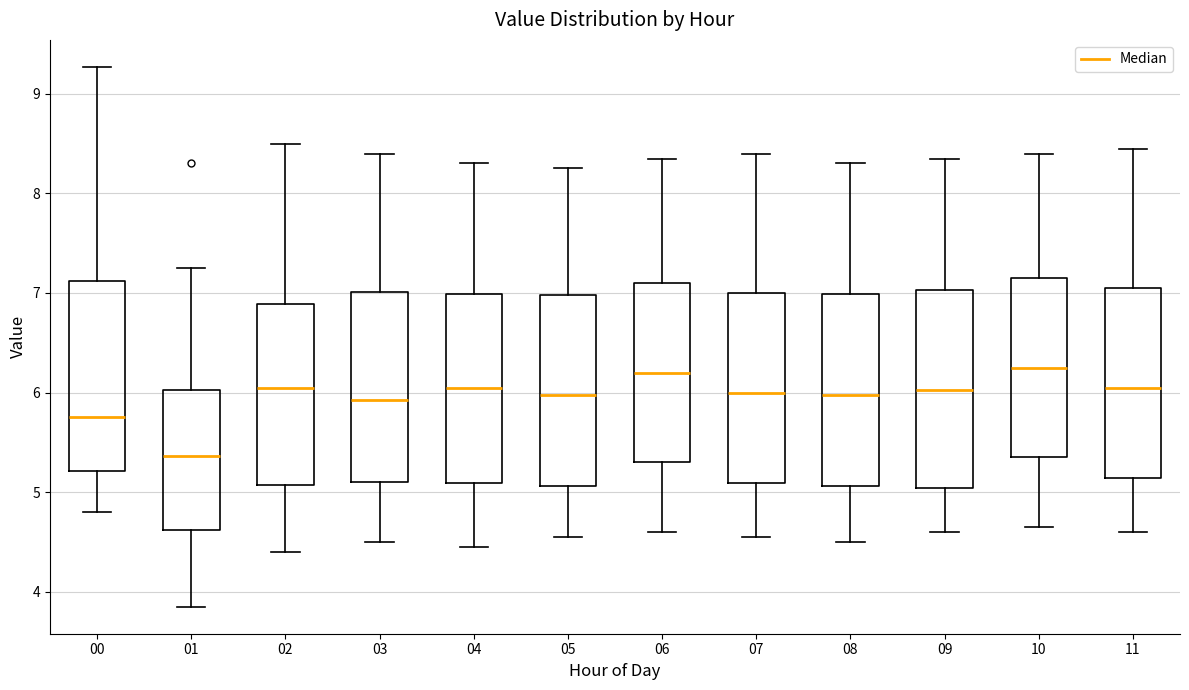

Reading left to right, transcribe this box plot: for each box, give where its median line is, the range the box spans, and where its two whiskers end, as read against the y-axis. The values are not printed on the chart, so give them approximately, as read against the axis.

00: median 5.8, box 5.2 to 7.1, whiskers 4.8 to 9.3
01: median 5.4, box 4.6 to 6.0, whiskers 3.9 to 7.3
02: median 6.1, box 5.1 to 6.9, whiskers 4.4 to 8.5
03: median 5.9, box 5.1 to 7.0, whiskers 4.5 to 8.4
04: median 6.1, box 5.1 to 7.0, whiskers 4.5 to 8.3
05: median 6.0, box 5.1 to 7.0, whiskers 4.6 to 8.3
06: median 6.2, box 5.3 to 7.1, whiskers 4.6 to 8.4
07: median 6.0, box 5.1 to 7.0, whiskers 4.6 to 8.4
08: median 6.0, box 5.1 to 7.0, whiskers 4.5 to 8.3
09: median 6.0, box 5.0 to 7.0, whiskers 4.6 to 8.4
10: median 6.3, box 5.4 to 7.2, whiskers 4.7 to 8.4
11: median 6.1, box 5.1 to 7.1, whiskers 4.6 to 8.5